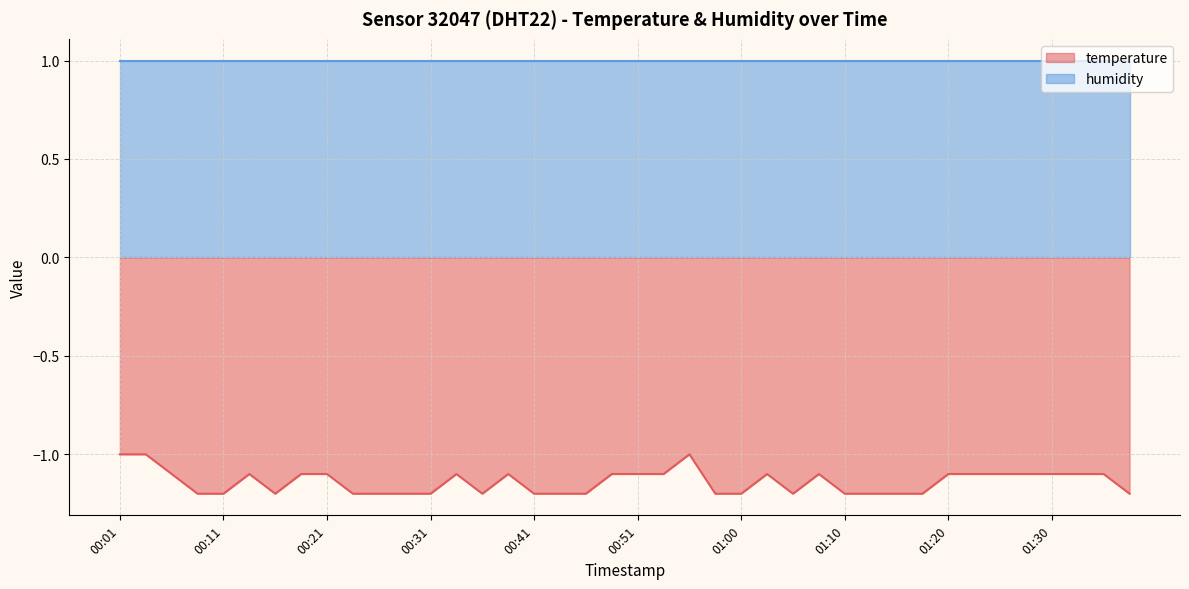

How many interior local valleys (lower than both neighbors) does the data have?

3